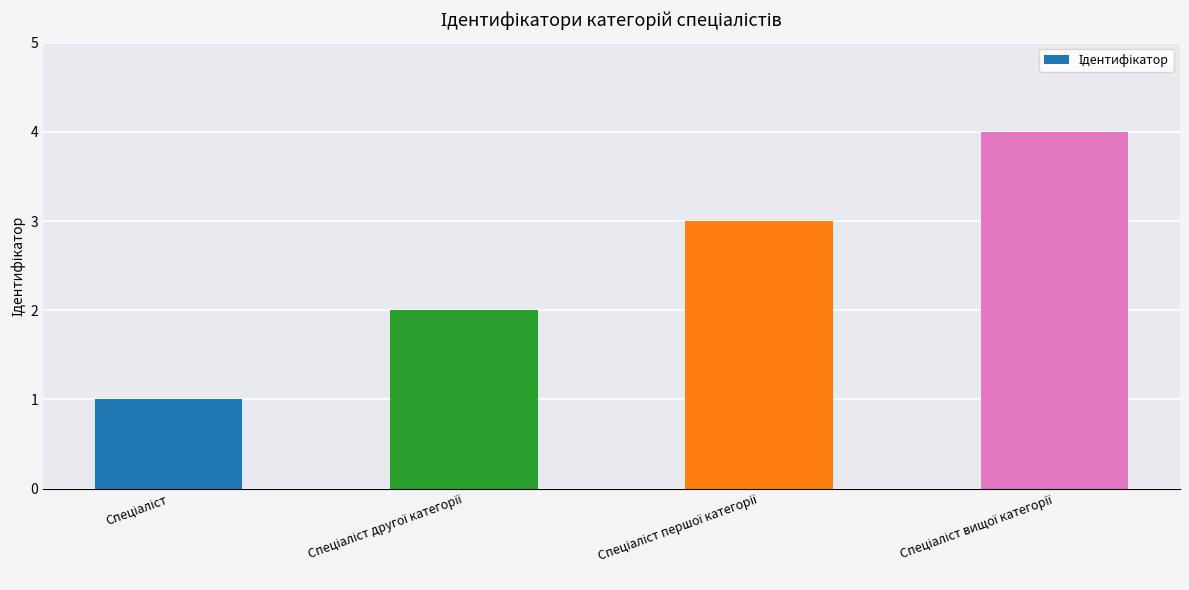

What is the difference between the maximum and minimum values?

3